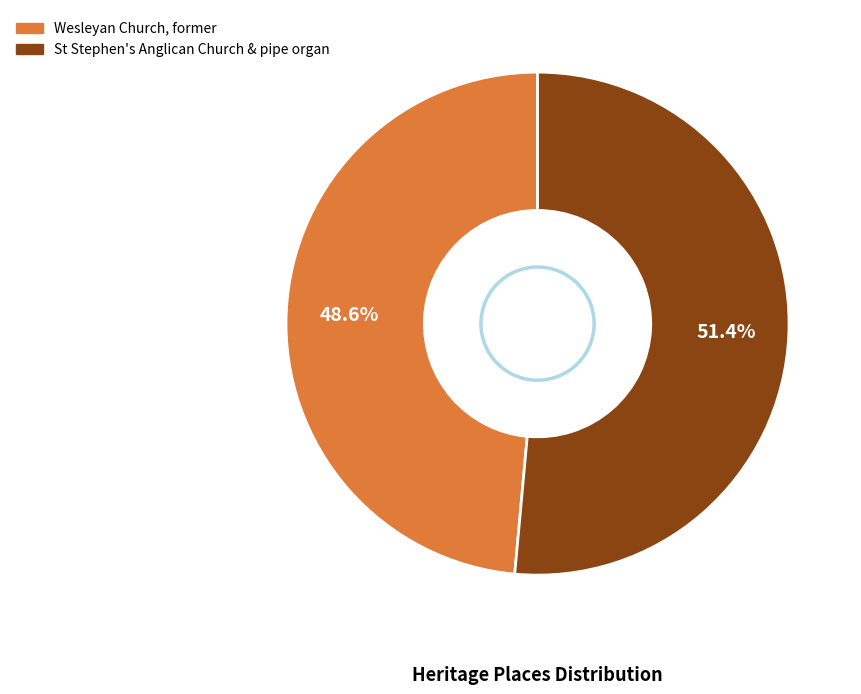

Count the number of slices in the pie.

2